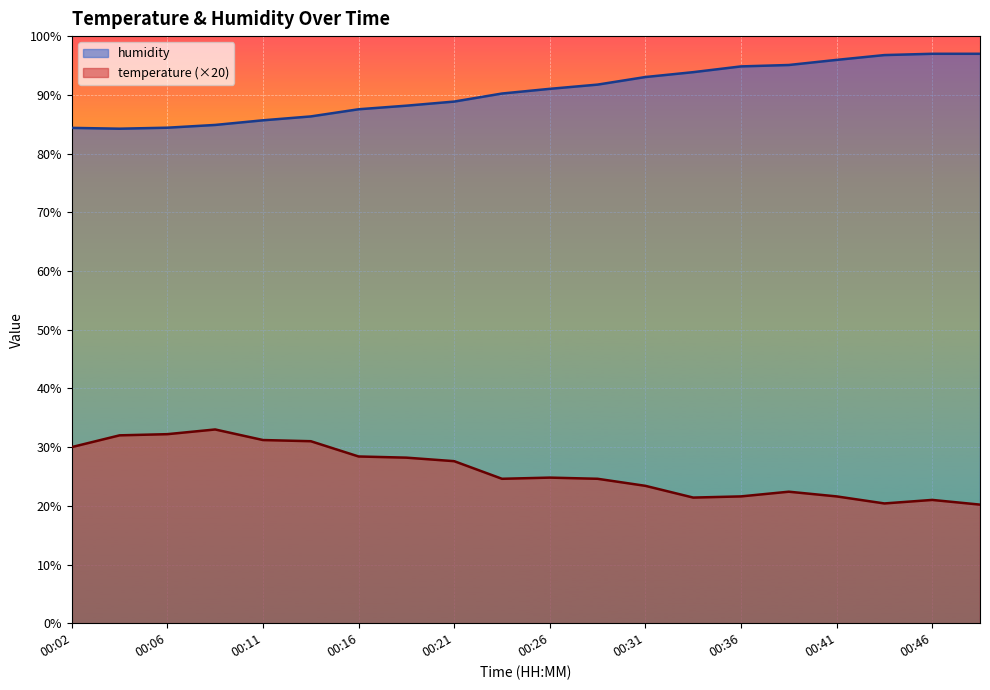

How many data points in temperature are less than 24?

8